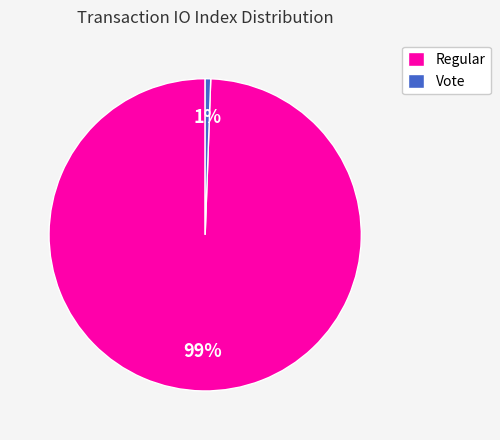

To the nearest percent, what portion does Vote represent?

1%